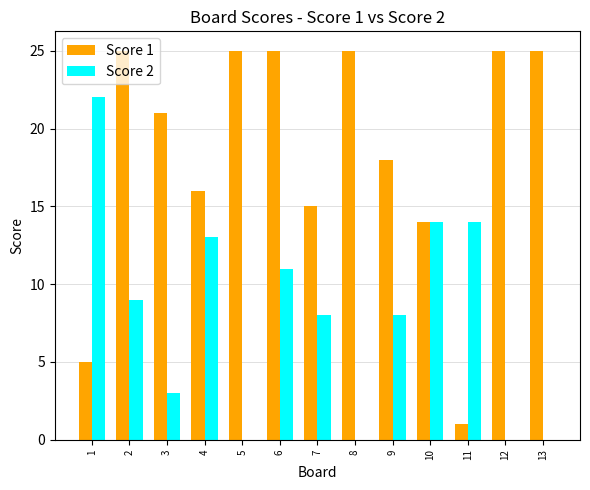

Is the value of Score 1 at 13 greater than the value of Score 2 at 5?

Yes